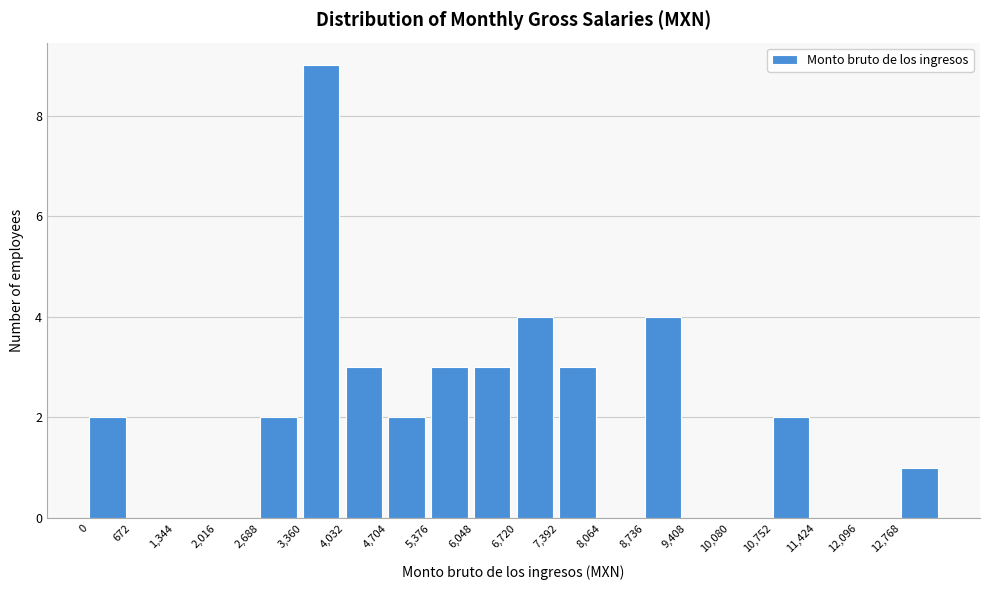

What is the height of the bar covering 4000 to 4700 on the x-axis? Neither the bar edges nor the heights are printed on the chart, so give them approximately, as read against the axes.

3